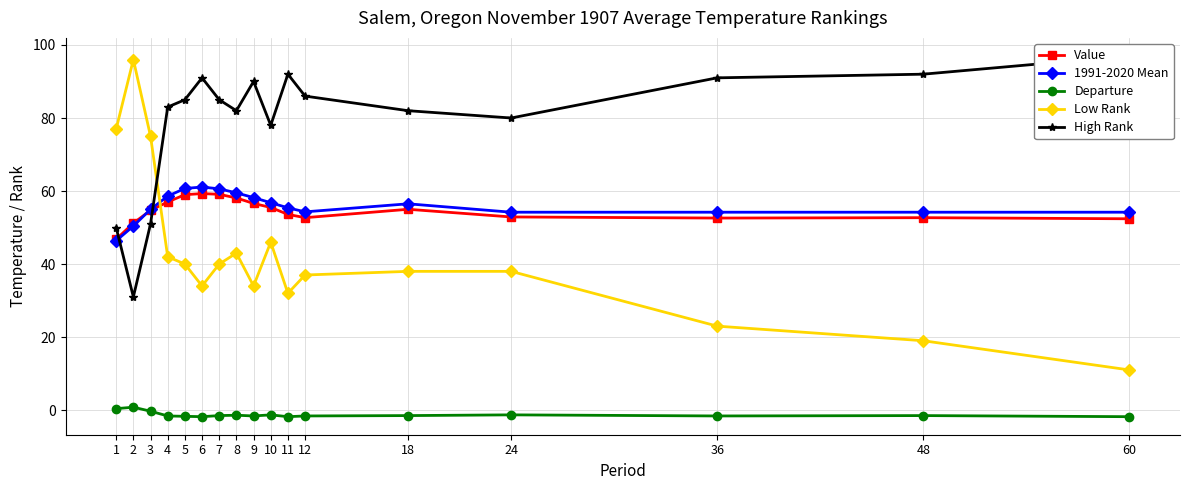

What is the approximate value of High Rank at 5?

85.0